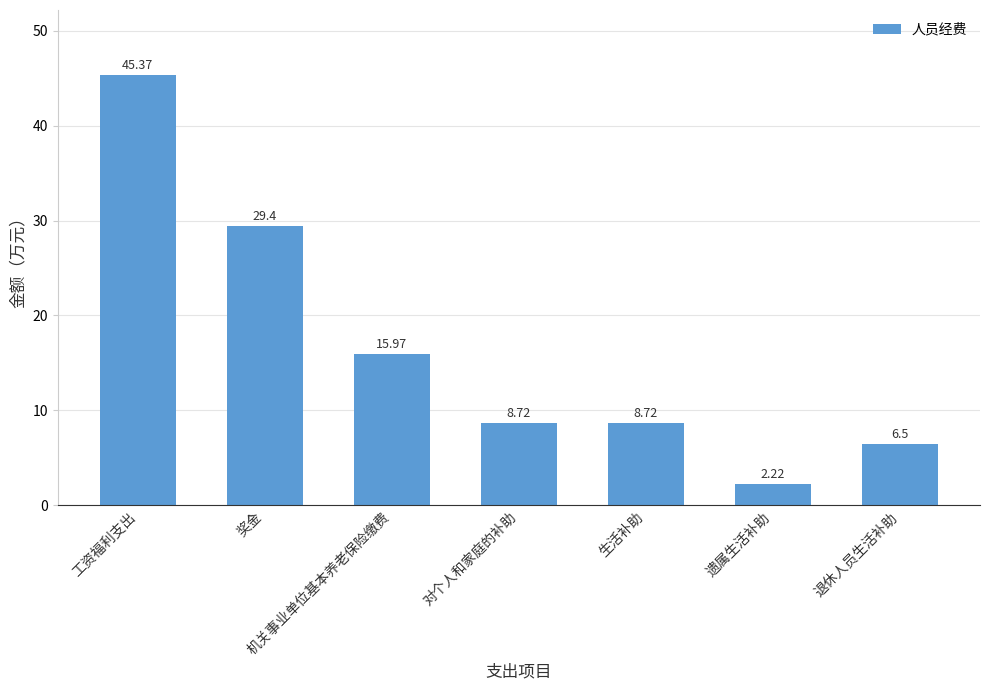

What is the sum of all values?

116.9